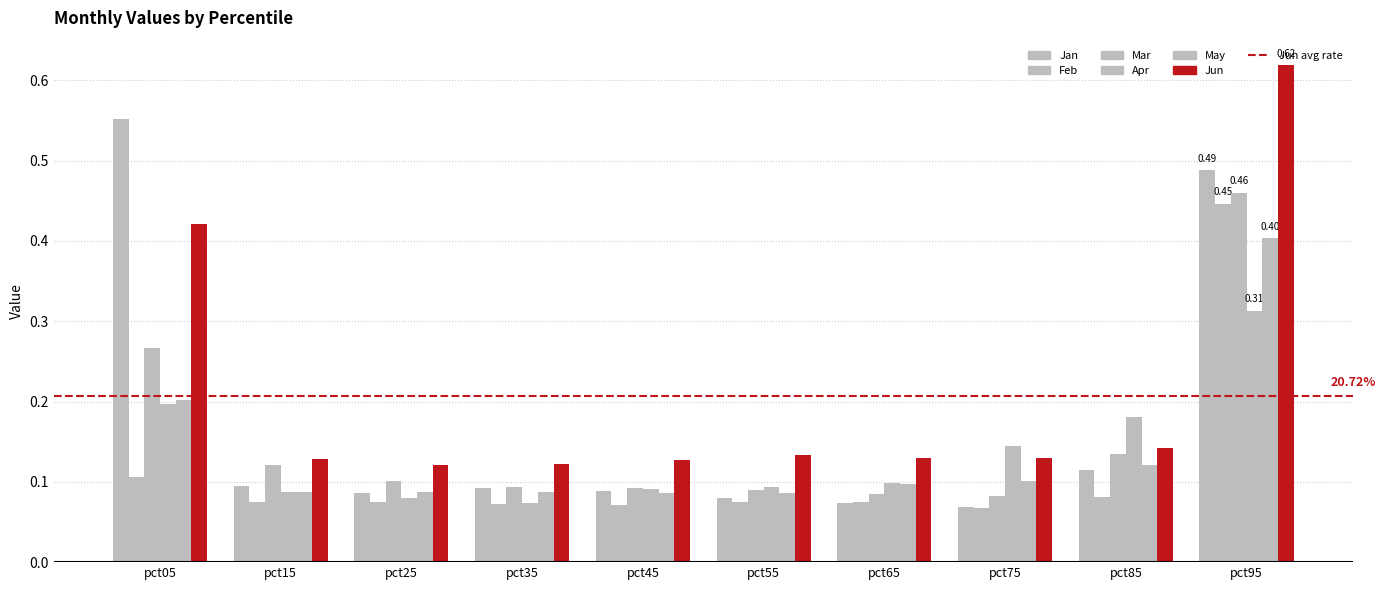

Are the bars horizontal?

No